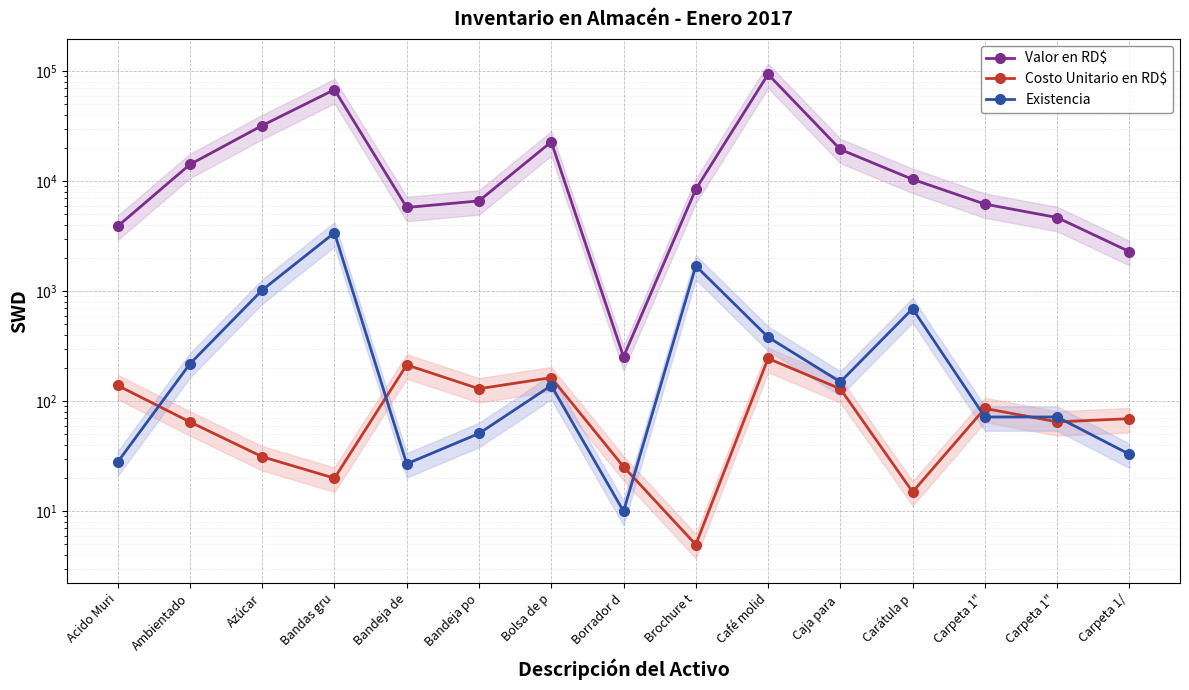

What is the approximate value of Costo Unitario en RD$ at Bandeja de?

214.0